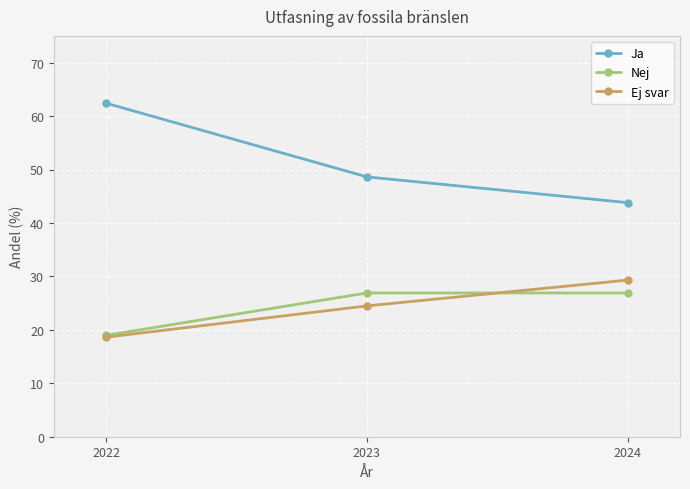

What is the difference between the maximum and minimum values in the Nej series?

7.9